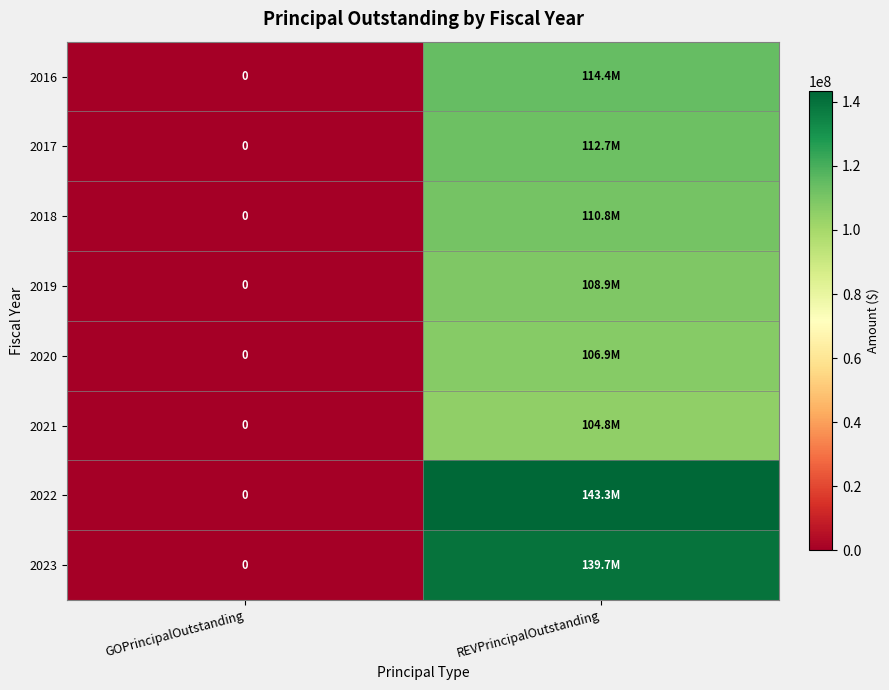

At which label does 2017 reach its minimum?

GOPrincipalOutstanding